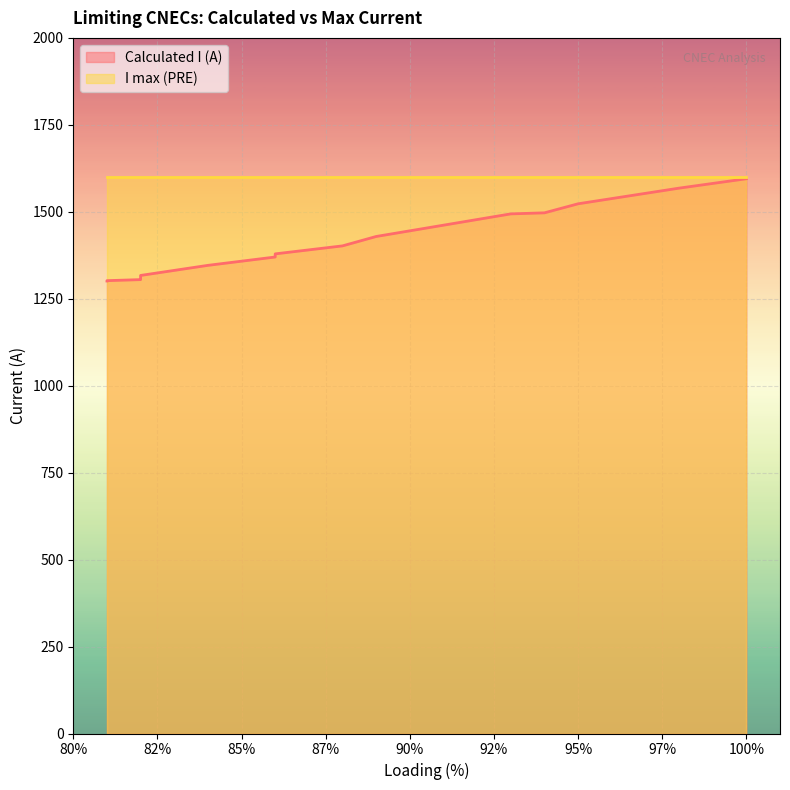

How many values are below 1370?

10